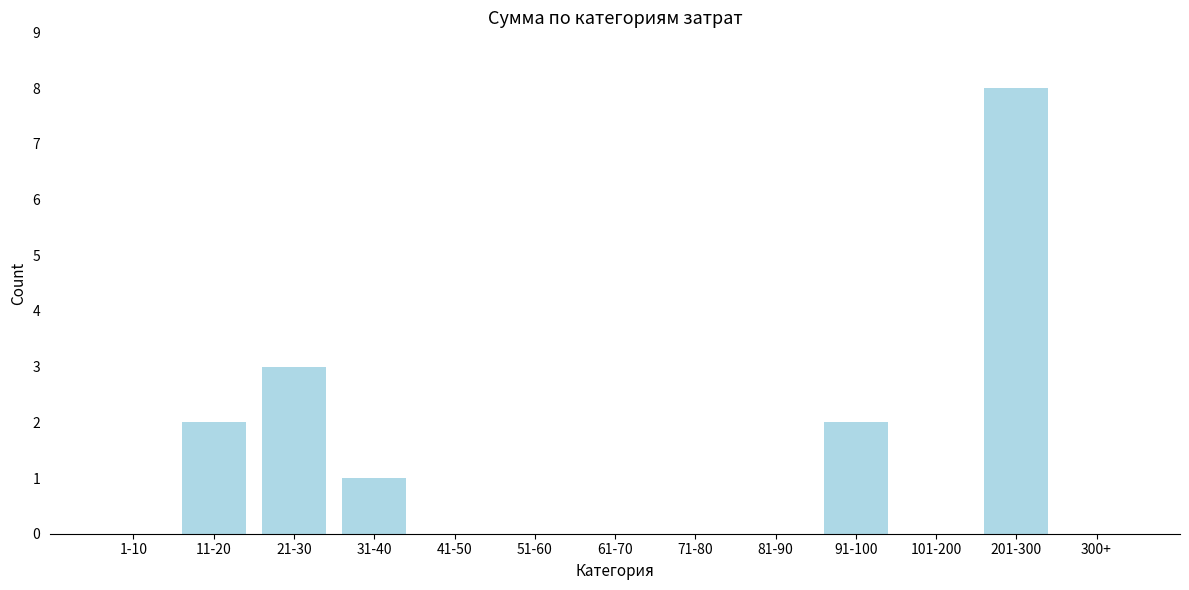

Reading left to right, transcribe all the data shown in this chart.

1-10=0	11-20=2	21-30=3	31-40=1	41-50=0	51-60=0	61-70=0	71-80=0	81-90=0	91-100=2	101-200=0	201-300=8	300+=0